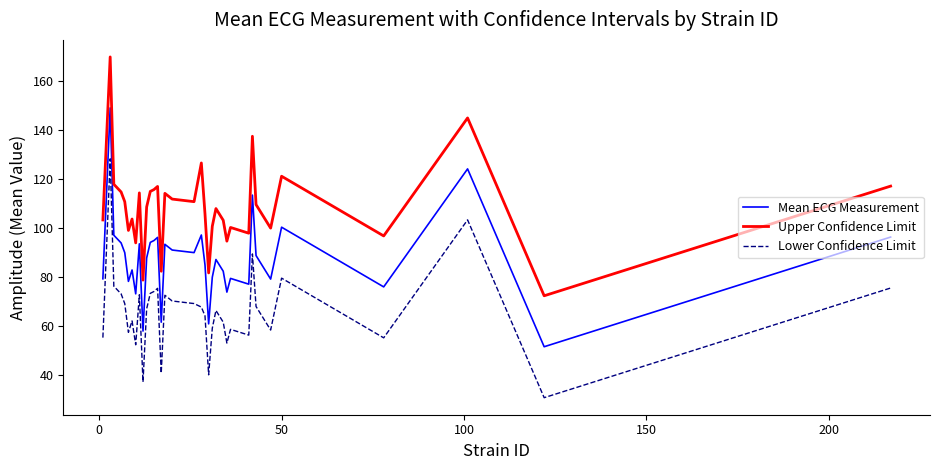

Which series has the largest total across all categories?

Upper Confidence Limit